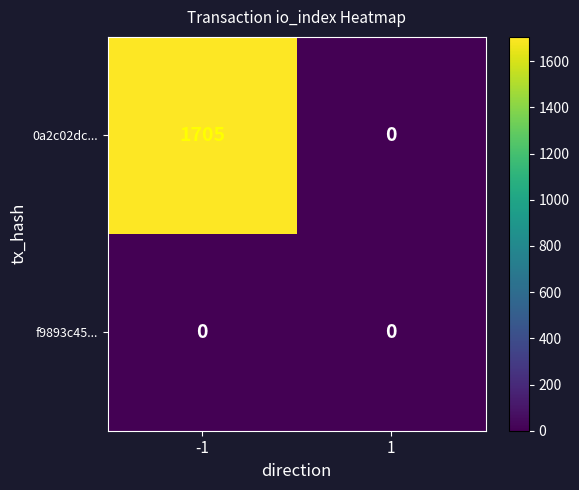

What is the sum of the 0a2c02dc... values at 1 and -1?

1705